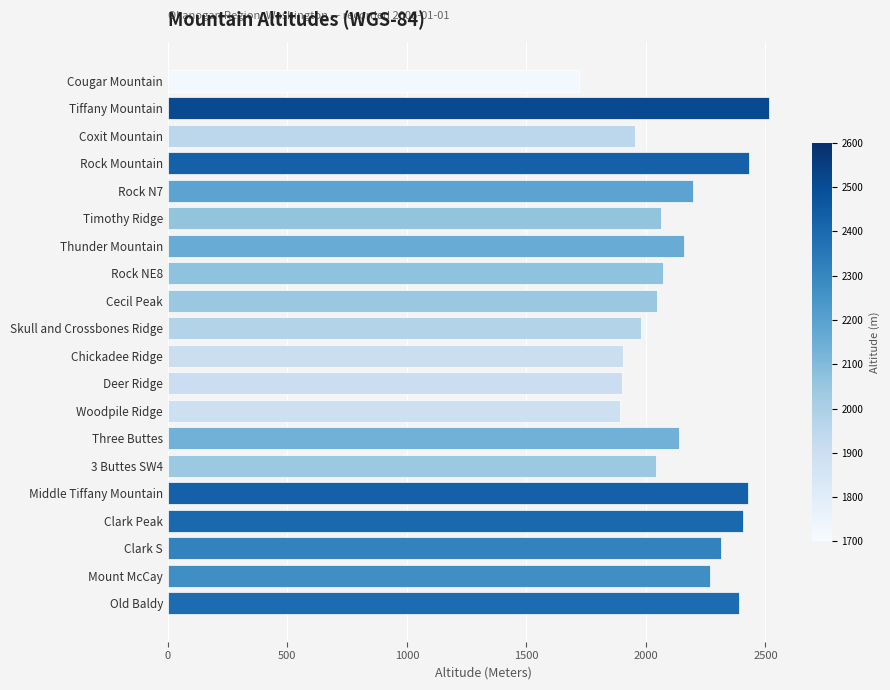

What is the approximate value at Cecil Peak, to the nearest 100?

2000